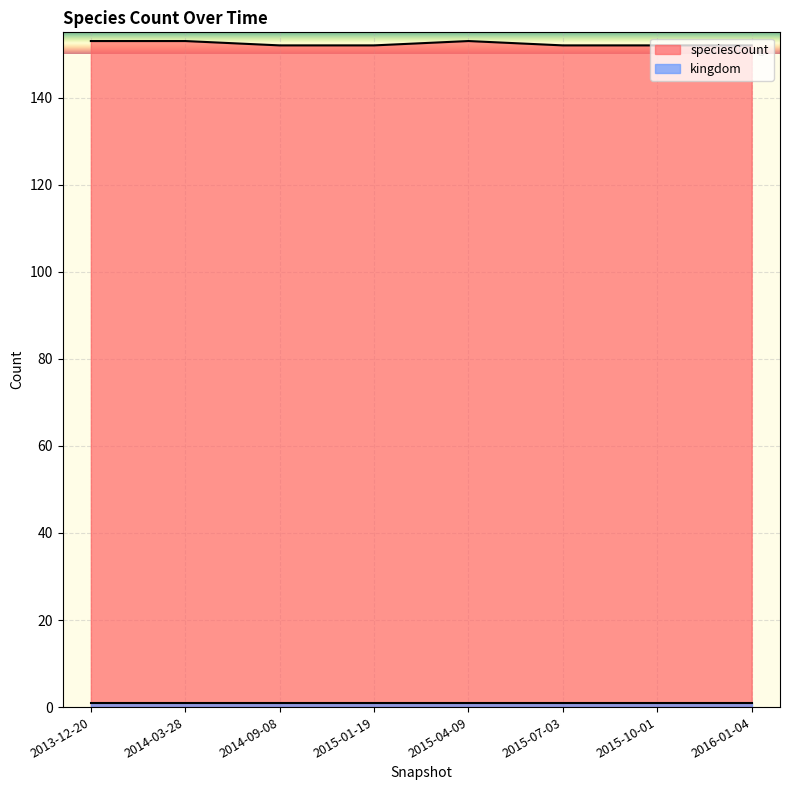

Is it true that the value at 2015-04-09 is 153?

True